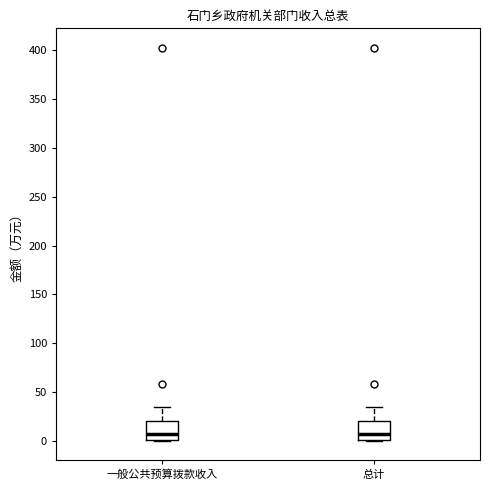

Reading left to right, transcribe this box plot: for each box, give where its median line is, the range the box spans, and where its two whiskers end, as read against the y-axis. The values are not printed on the chart, so give them approximately, as read against the axis.

一般公共预算拨款收入: median 5, box 0 to 20, whiskers 0 to 35
总计: median 5, box 0 to 20, whiskers 0 to 35